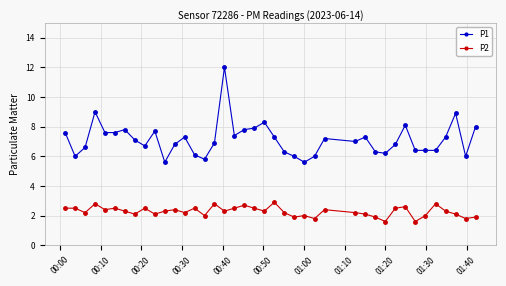

Which series has the largest total across all categories?

P1